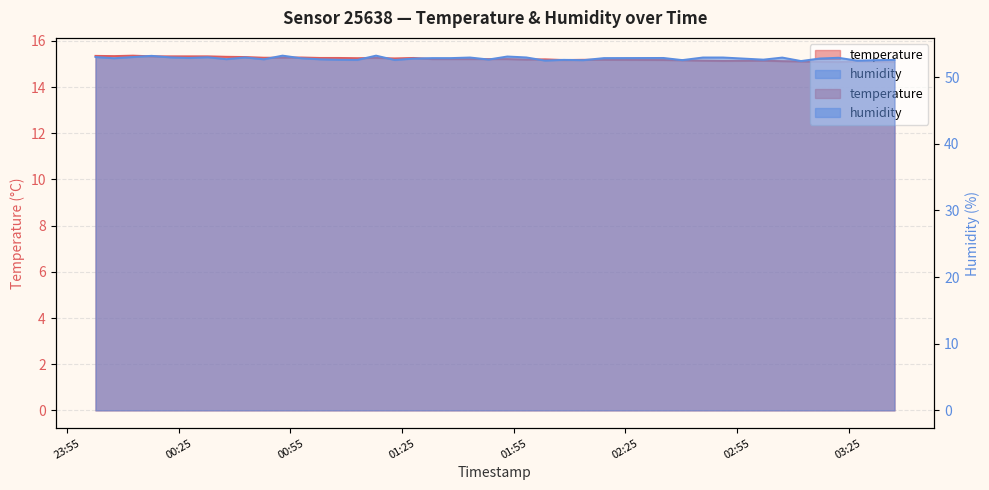

At which label does humidity reach its peak?

2023-02-10T00:52:51